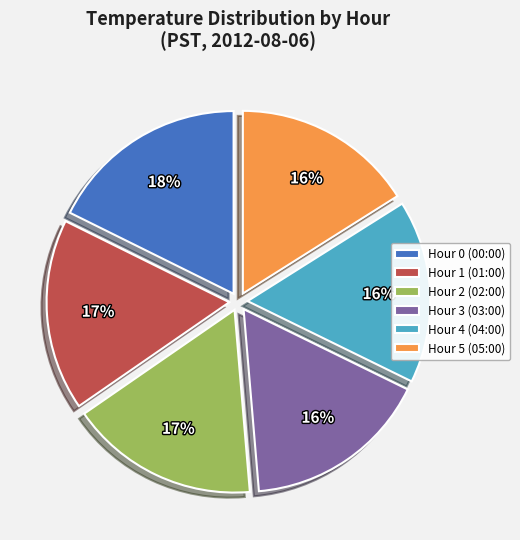

Which slice is the largest?

Hour 0